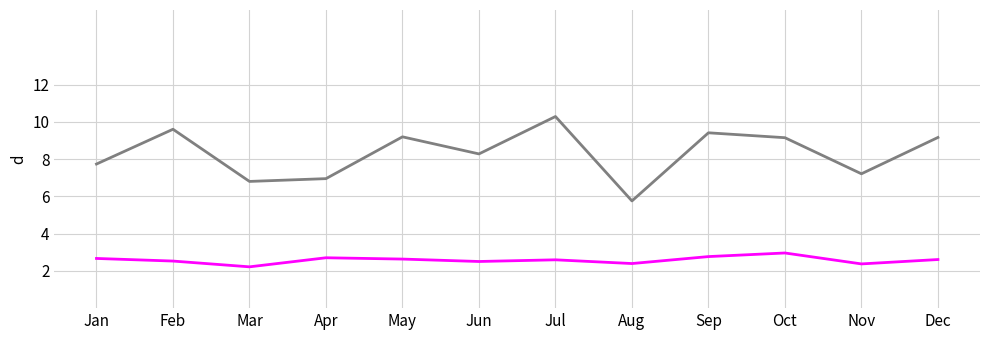

How many categories are shown in the chart?

12